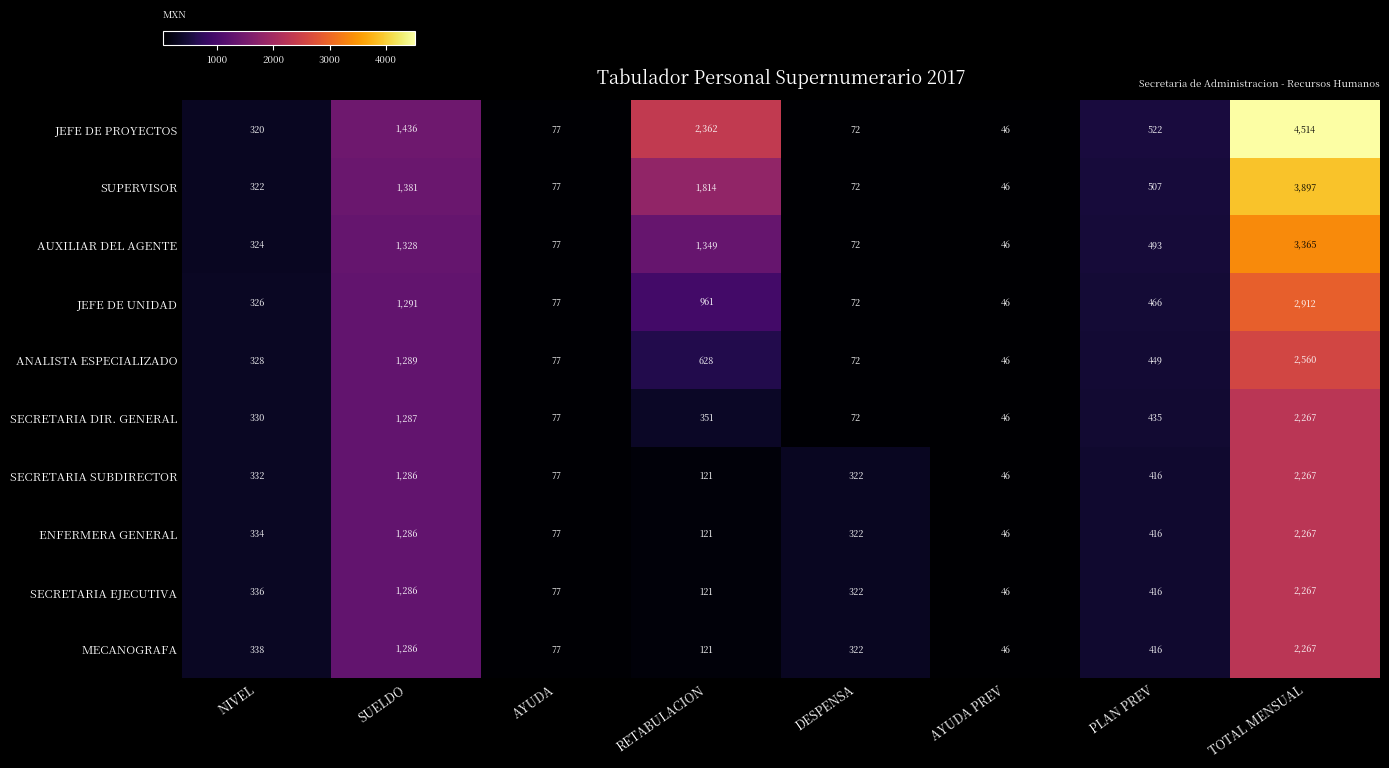

At NIVEL, list the series in order from largest to smallest.

MECANOGRAFA, SECRETARIA EJECUTIVA, ENFERMERA GENERAL, SECRETARIA SUBDIRECTOR, SECRETARIA DIR. GENERAL, ANALISTA ESPECIALIZADO, JEFE DE UNIDAD, AUXILIAR DEL AGENTE, SUPERVISOR, JEFE DE PROYECTOS